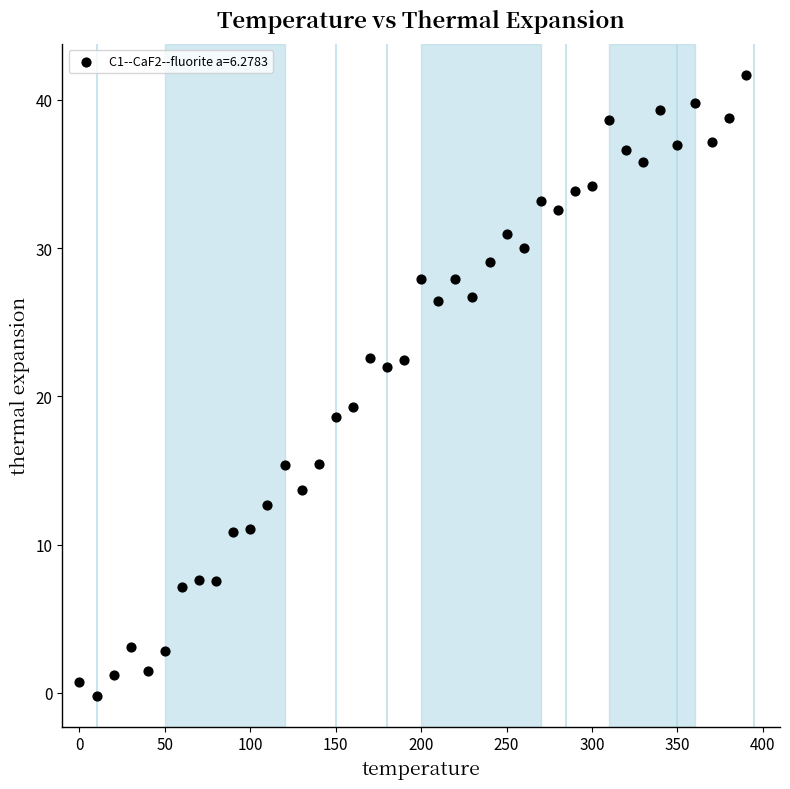

What is the range of Y values (max minus min)?

41.9